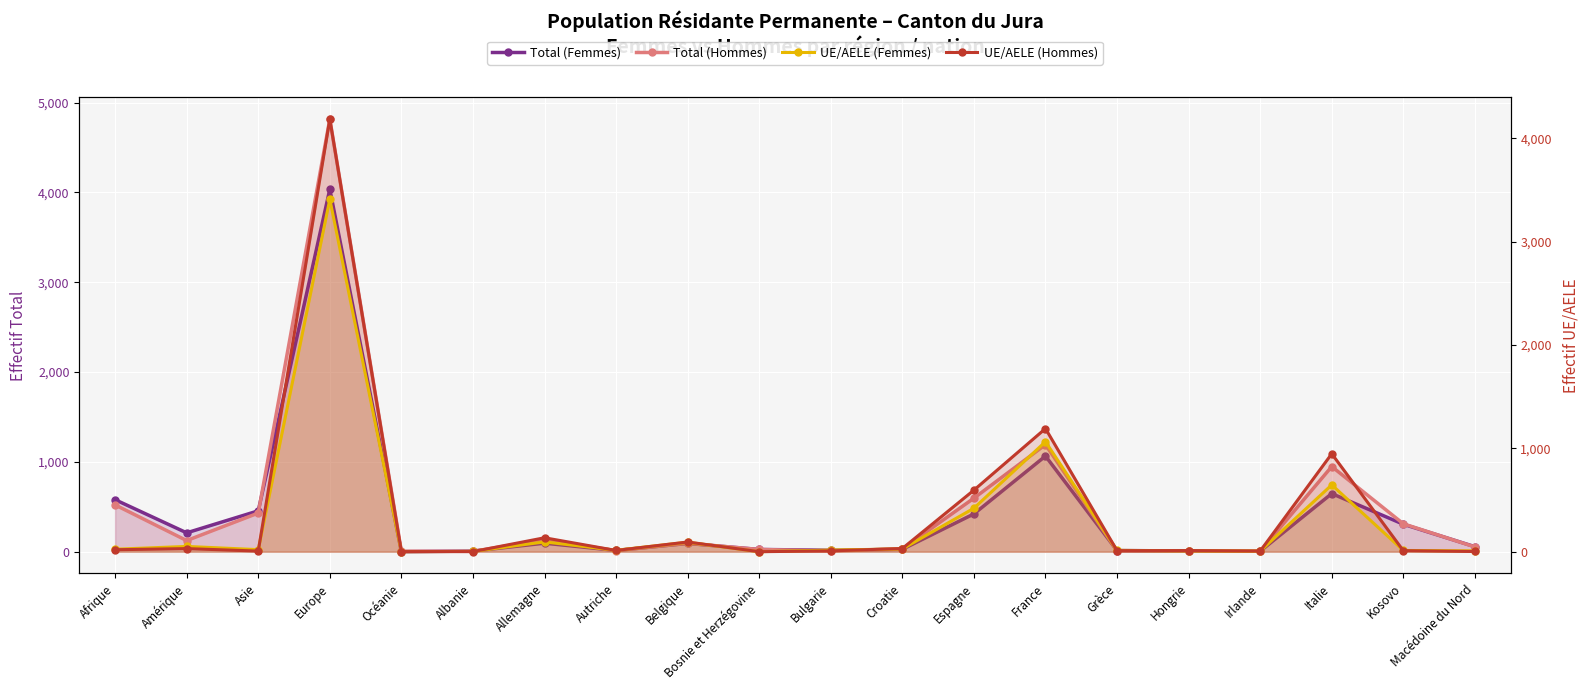

True or false: Total (Femmes) and UE/AELE (Femmes) intersect in this chart.

False